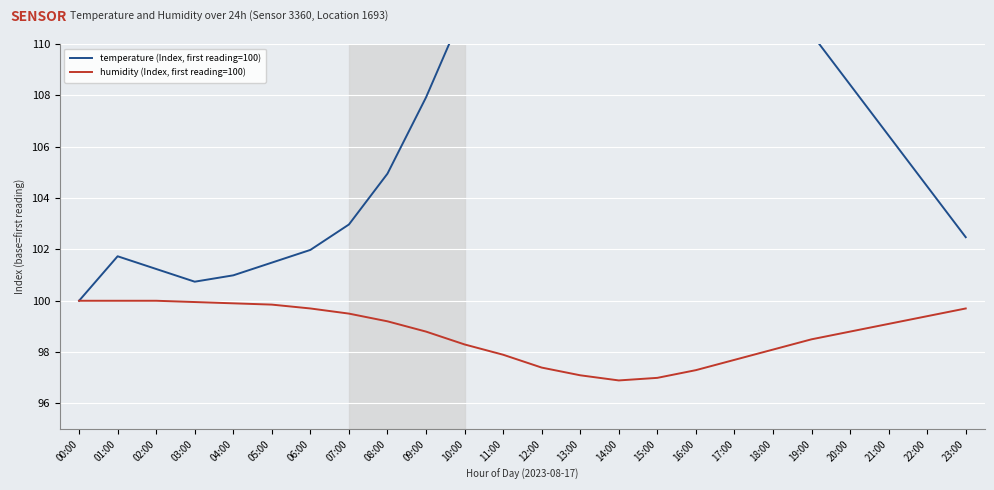

Rank the series by their maximum value, from highest to lowest.

temperature (Index, first reading=100), humidity (Index, first reading=100)